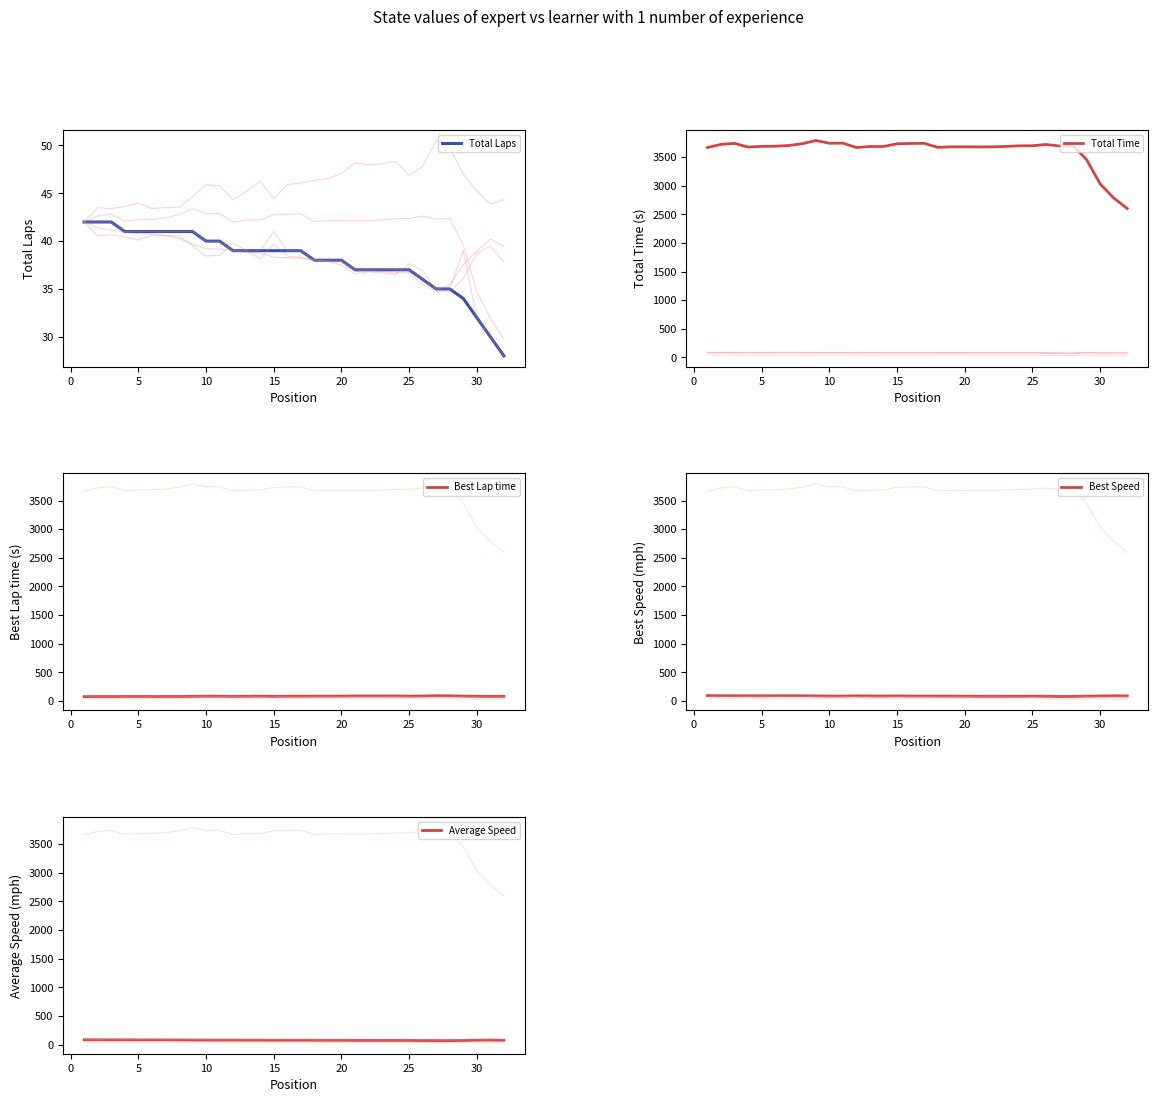

How many lines are shown in the chart?

5